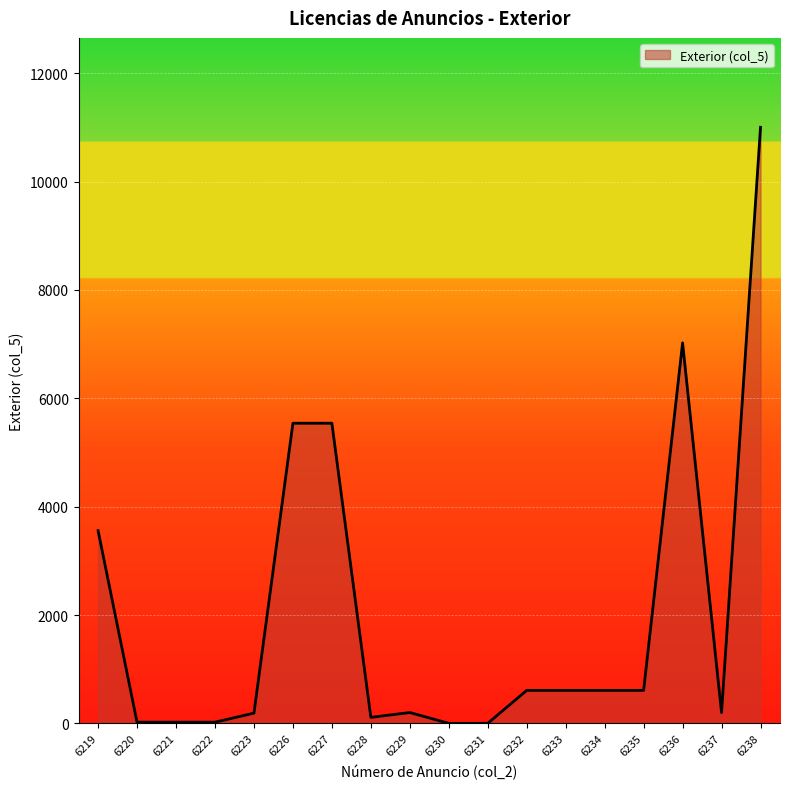

True or false: the data shows 610 at 6233.

True